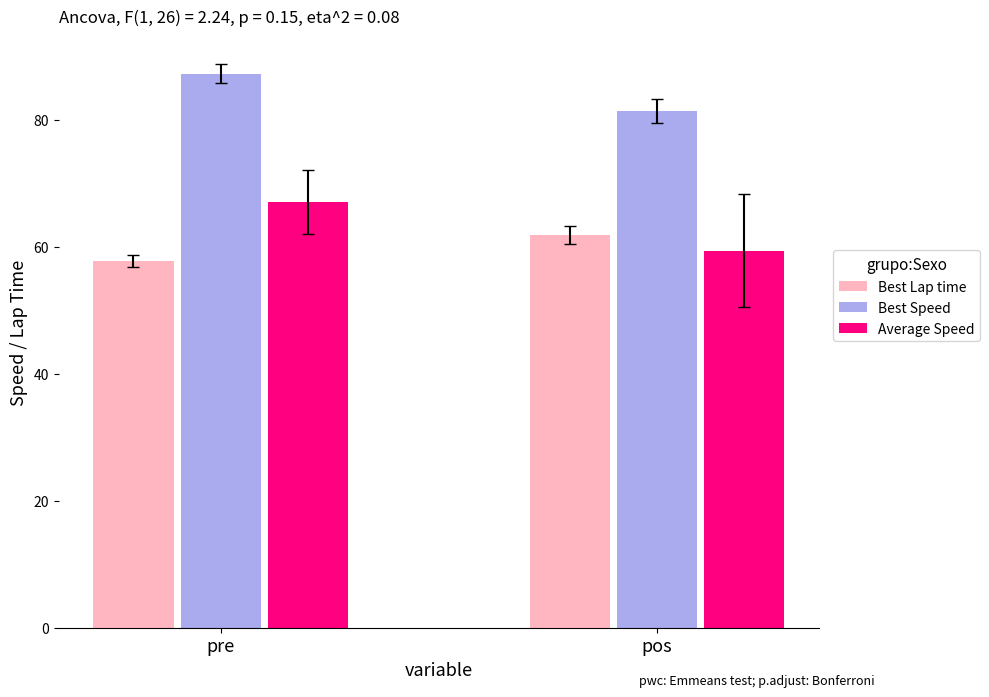

Is it true that Average Speed equals 81.1 at pos?

False